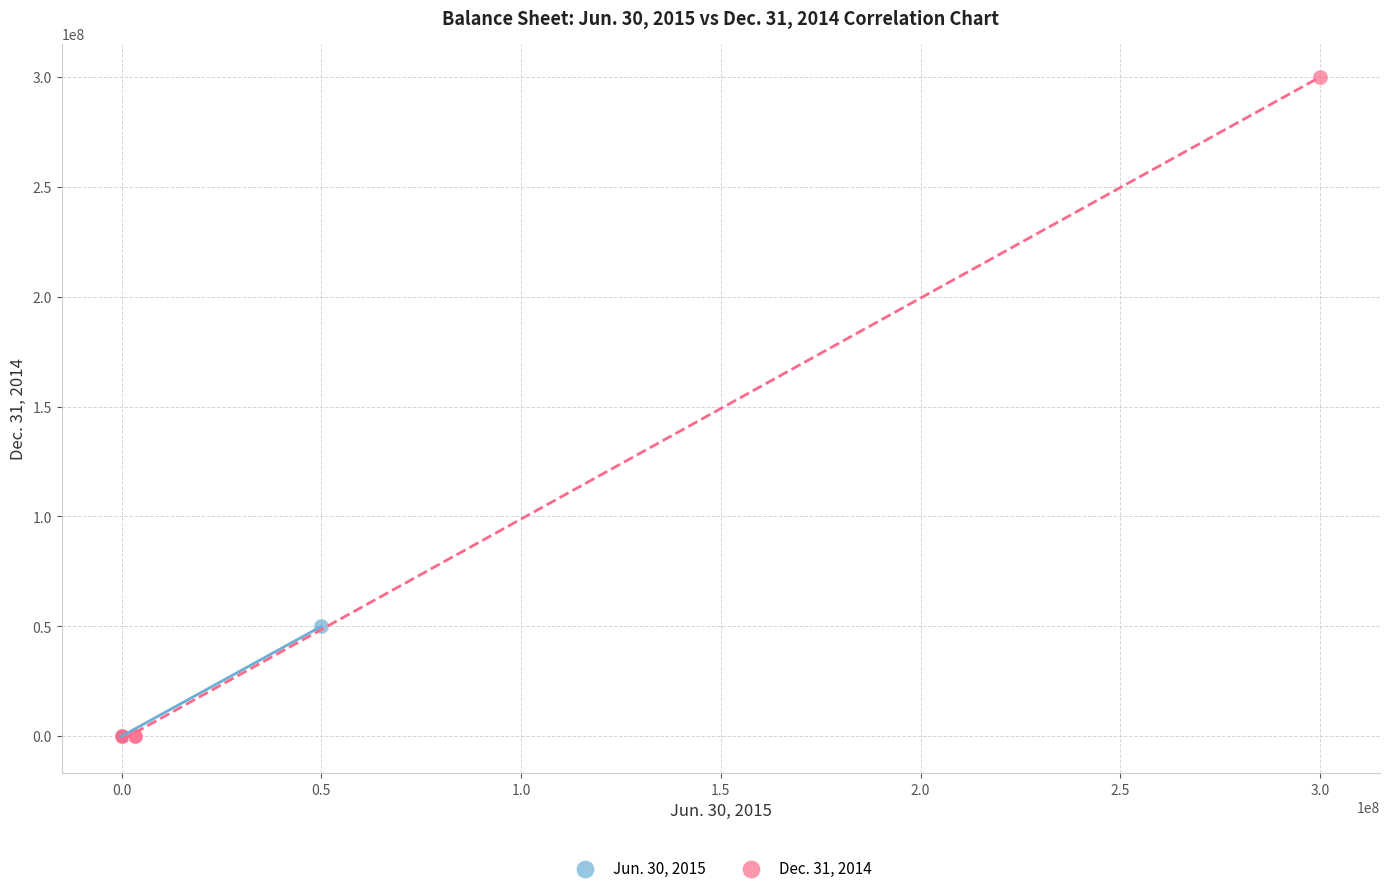

Which series has the widest spread of Y values?

Dec. 31, 2014